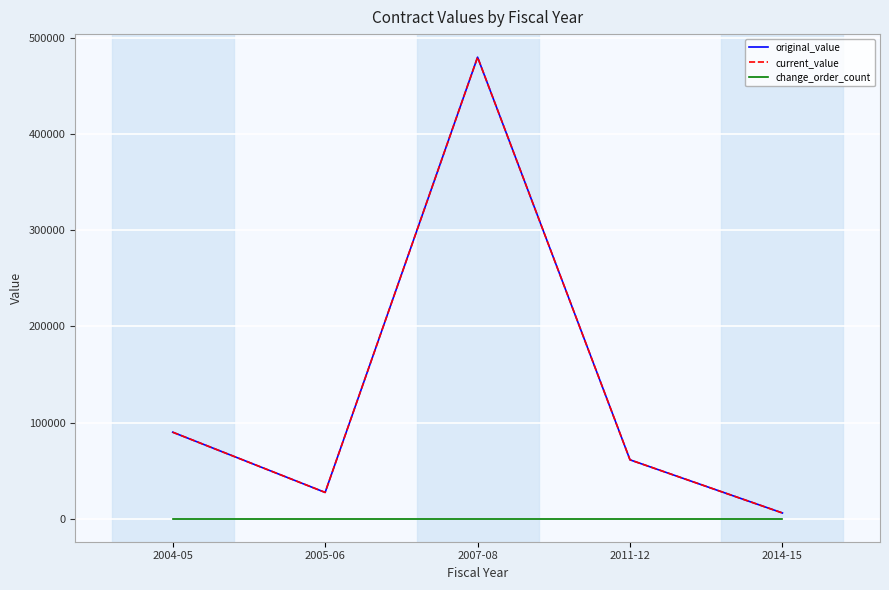

True or false: current_value and change_order_count intersect in this chart.

False